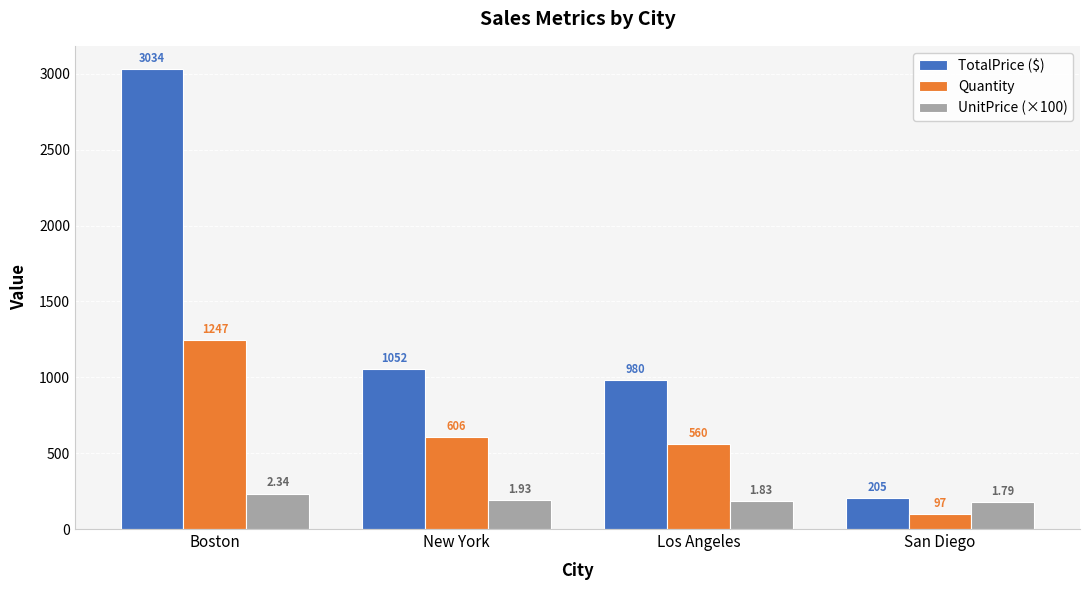

The value of Quantity at Los Angeles is 390.6. True or false?

False